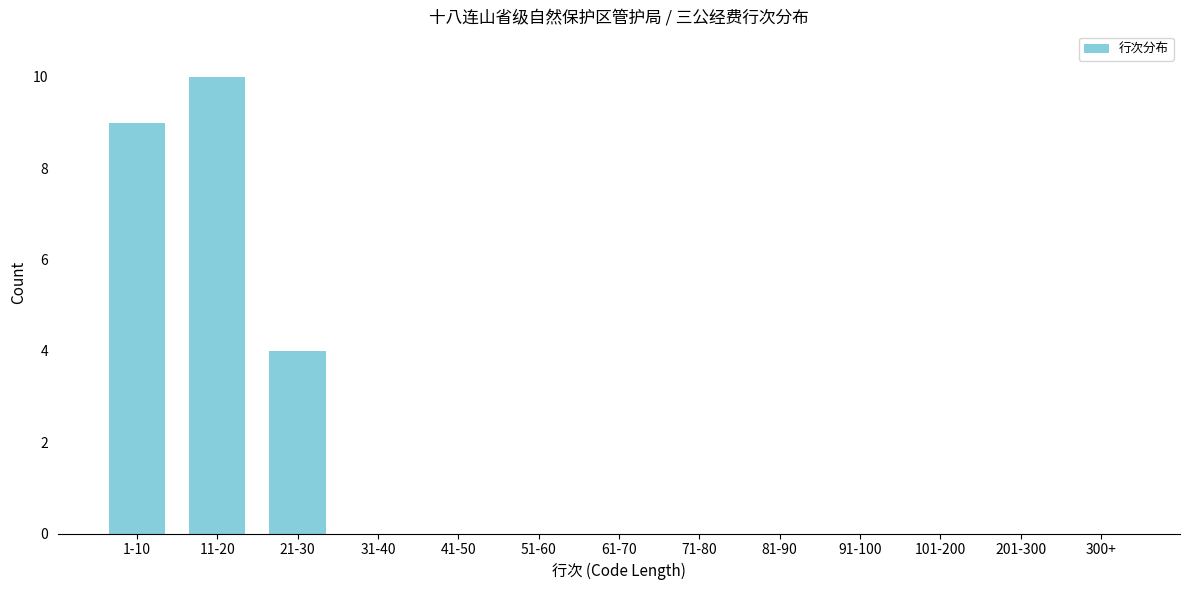

Reading left to right, list all the values displayed in this chart.

1-10=9	11-20=10	21-30=4	31-40=0	41-50=0	51-60=0	61-70=0	71-80=0	81-90=0	91-100=0	101-200=0	201-300=0	300+=0